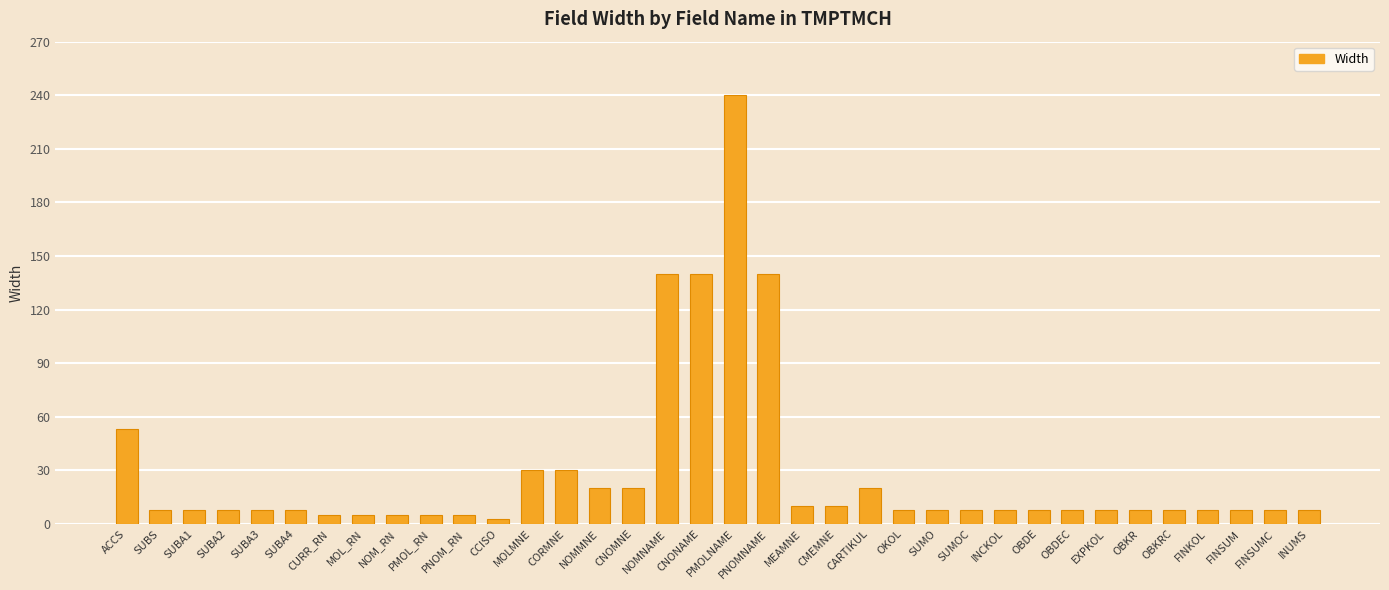

What is the difference between the maximum and minimum values?

237